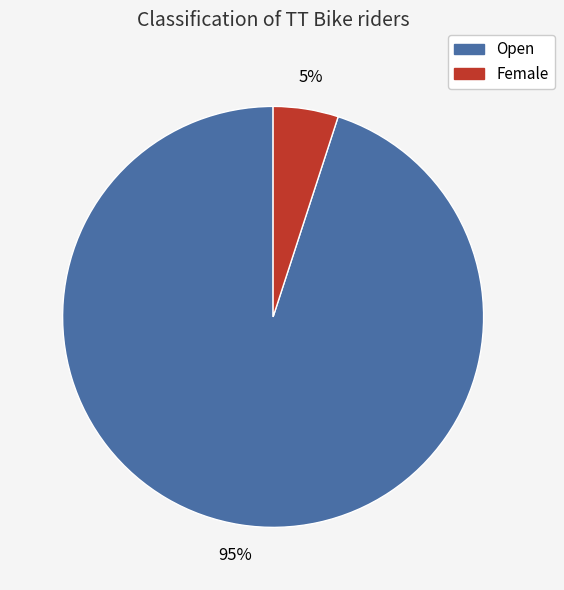

What is the ratio of the value at Open to the value at Female?

19.0